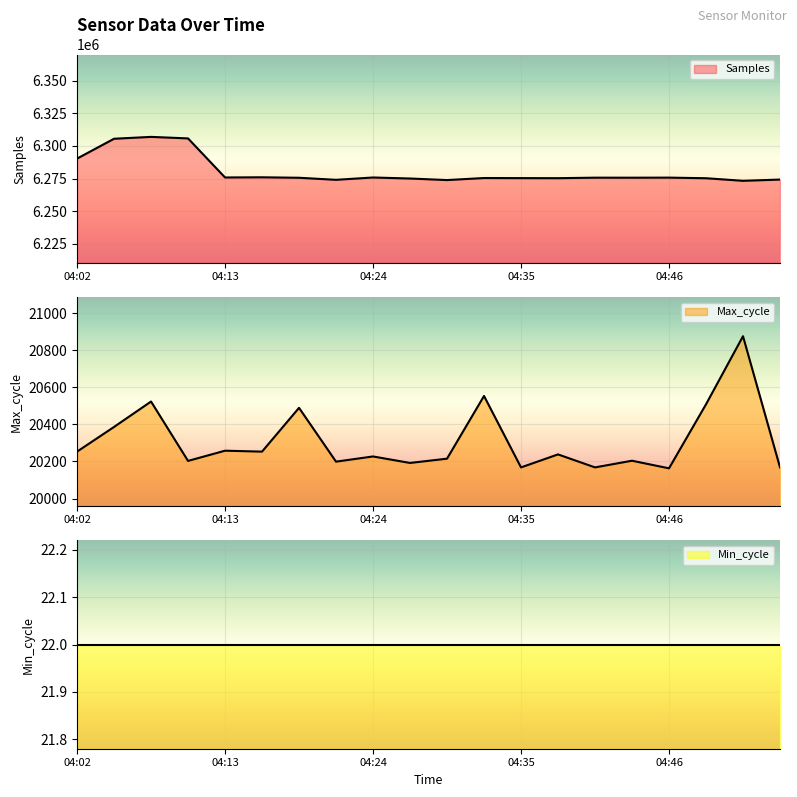

Which series has the largest total across all categories?

Samples